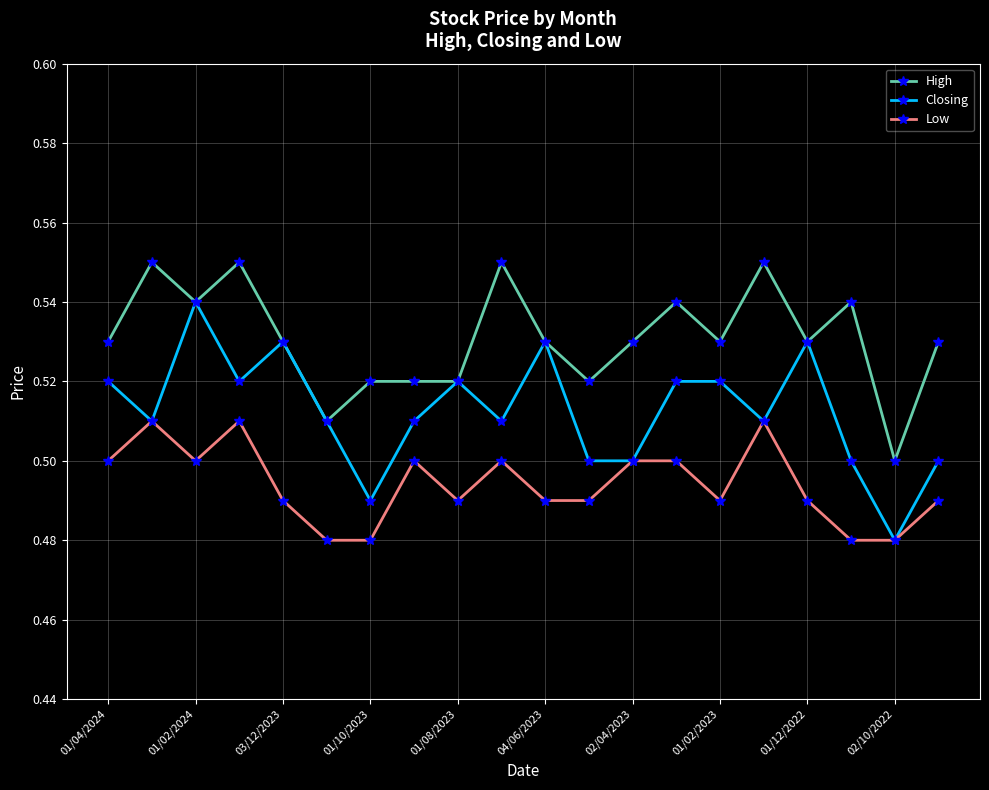

How many lines are shown in the chart?

3